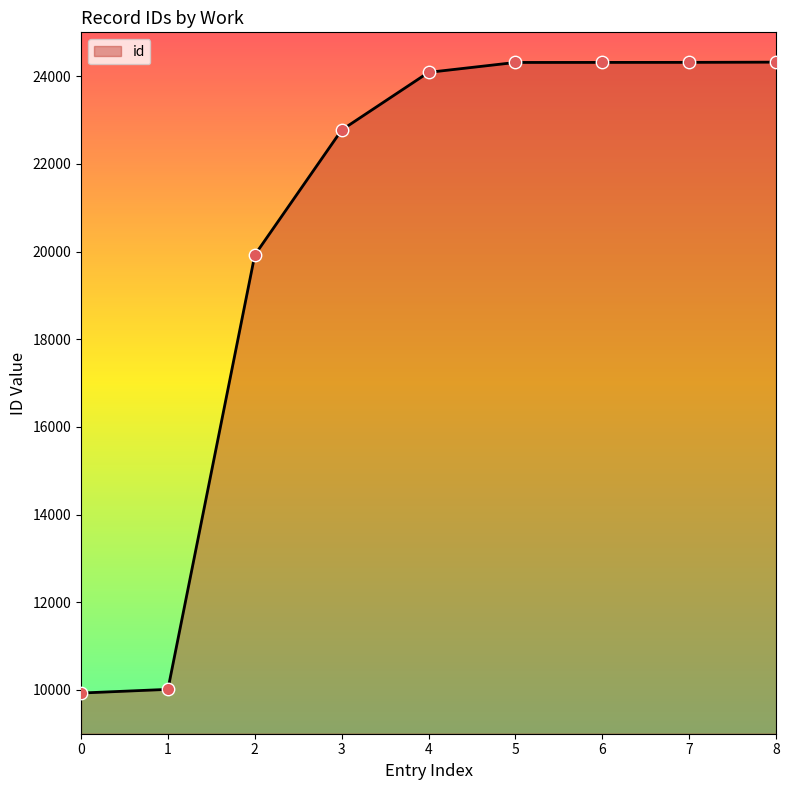

Which has a higher value, 7 or 2?

7